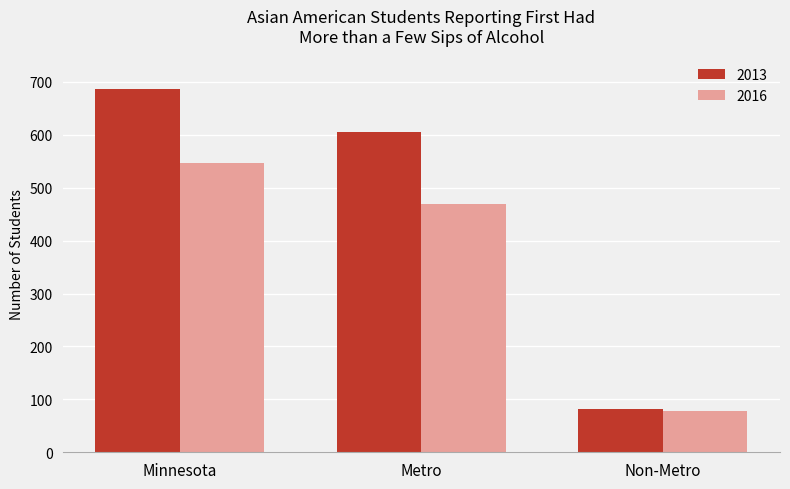

Reading left to right, transcribe all the data shown in this chart.

2013: Minnesota=687	Metro=606	Non-Metro=81
2016: Minnesota=547	Metro=469	Non-Metro=78